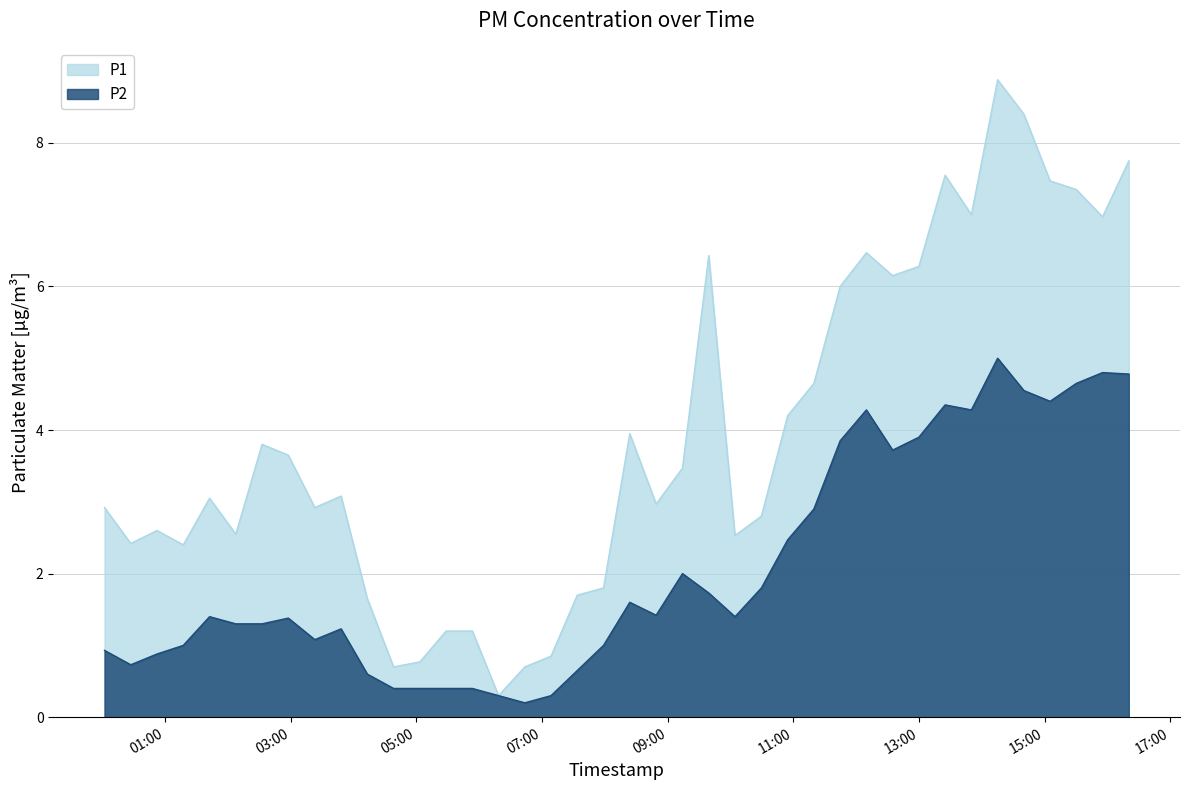

At which category does P1 reach its first local peak?

2023-06-24T00:52:18